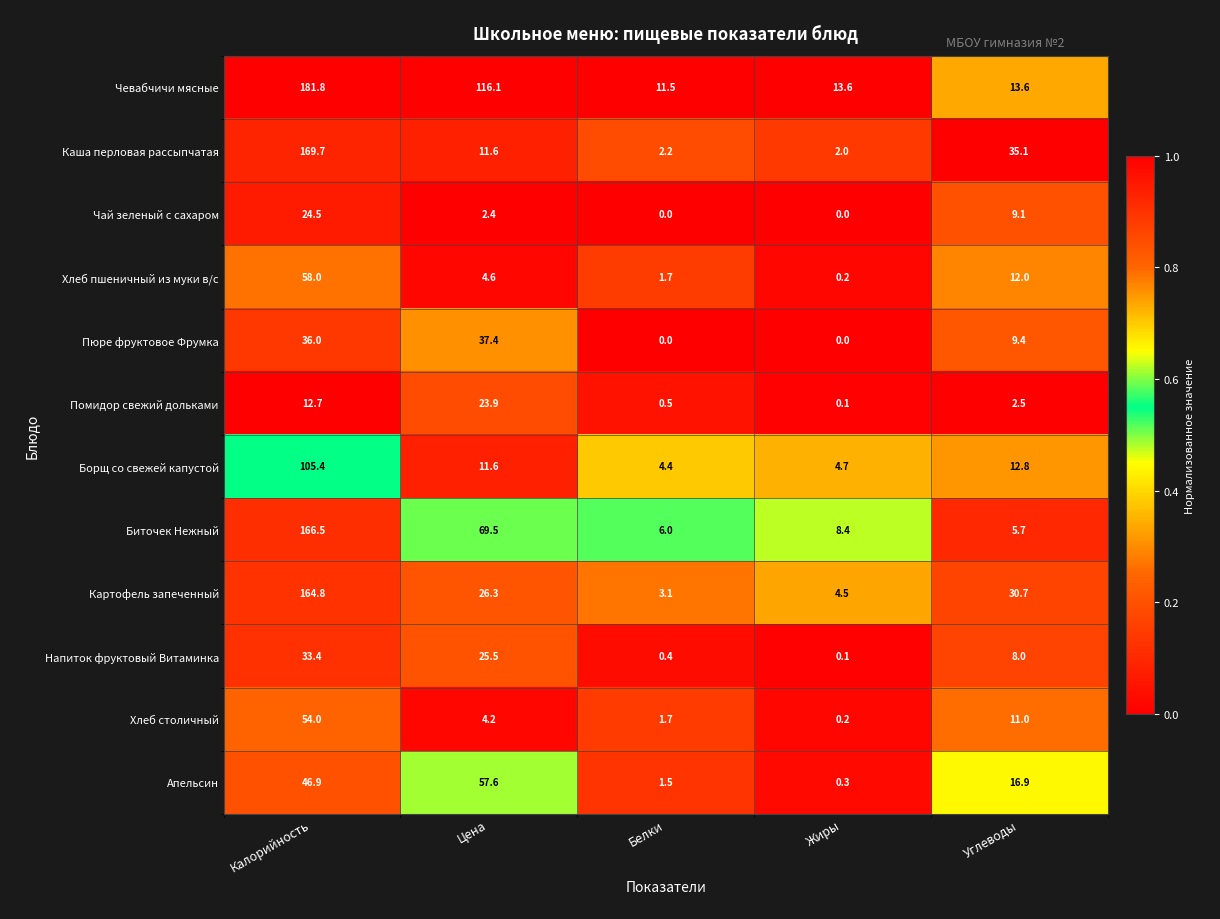

List the series in order of their peak value, highest first.

Чевабчичи мясные, Каша перловая рассыпчатая, Биточек Нежный, Картофель запеченный, Борщ со свежей капустой, Хлеб пшеничный из муки в/с, Апельсин, Хлеб столичный, Пюре фруктовое Фрумка, Напиток фруктовый Витаминка, Чай зеленый с сахаром, Помидор свежий дольками